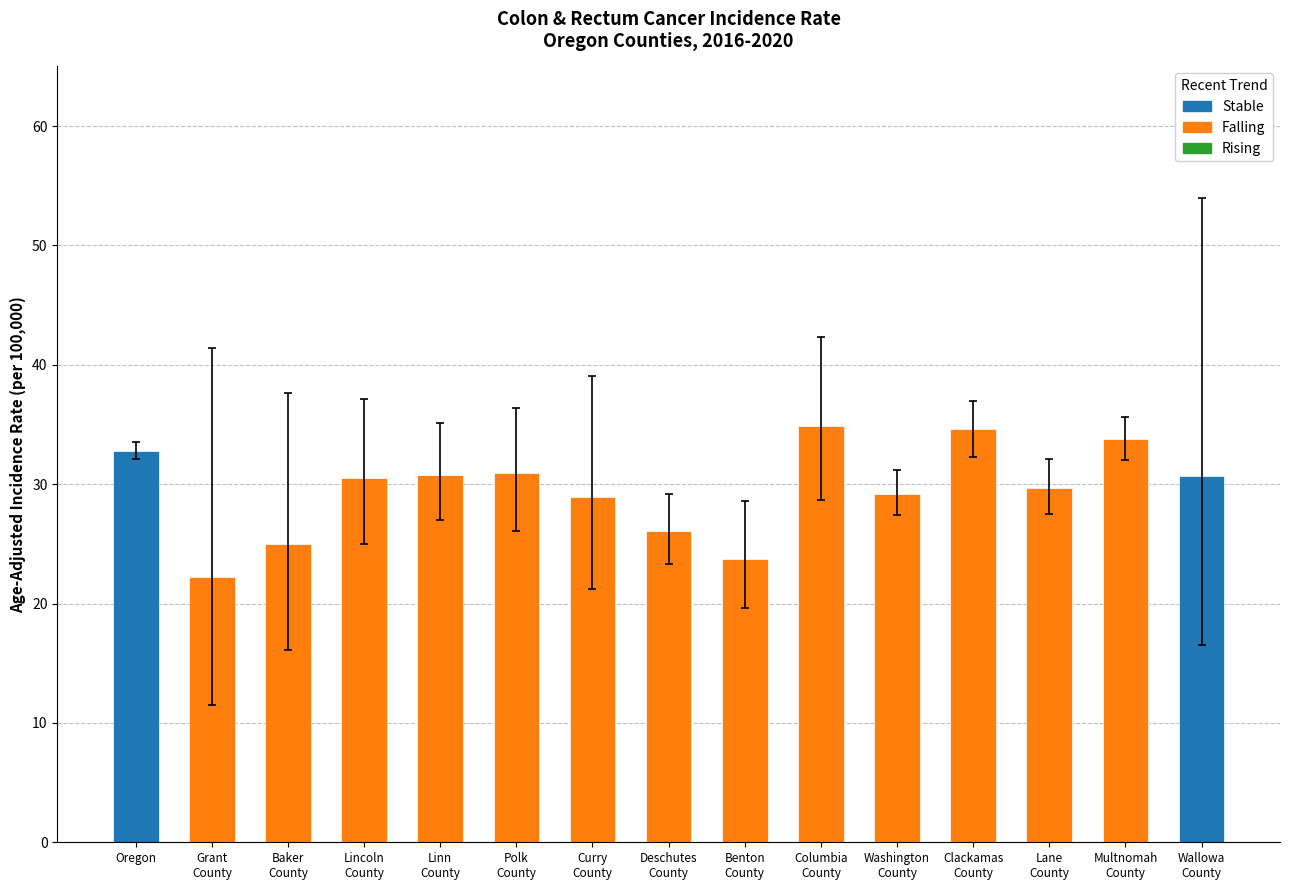

What is the difference between the second highest and second lowest values?

10.9